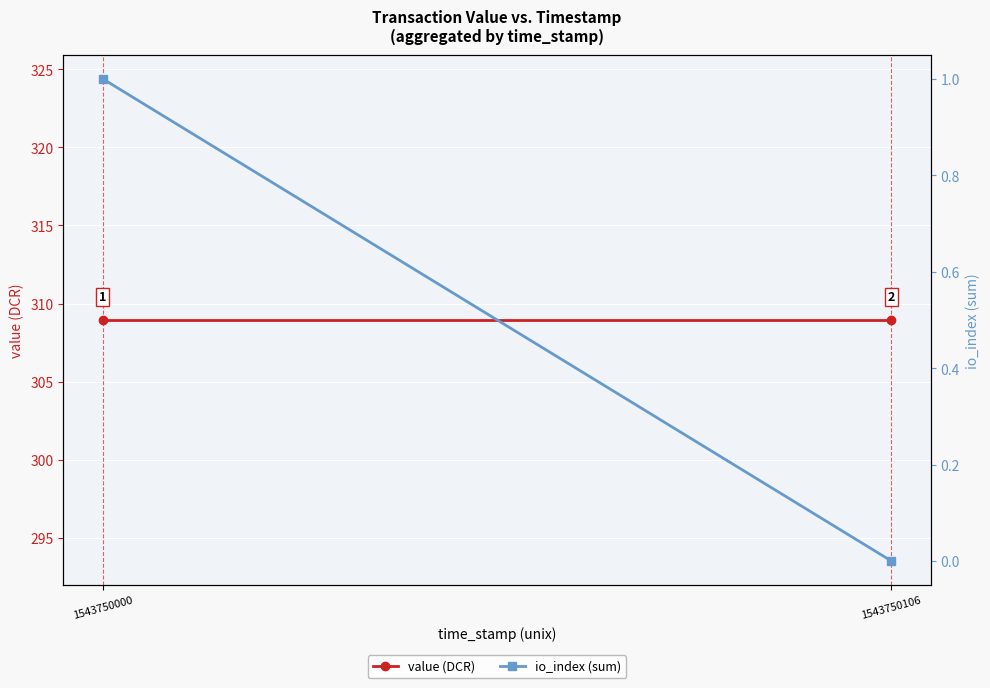

How many values in io_index (sum) are above zero?

1